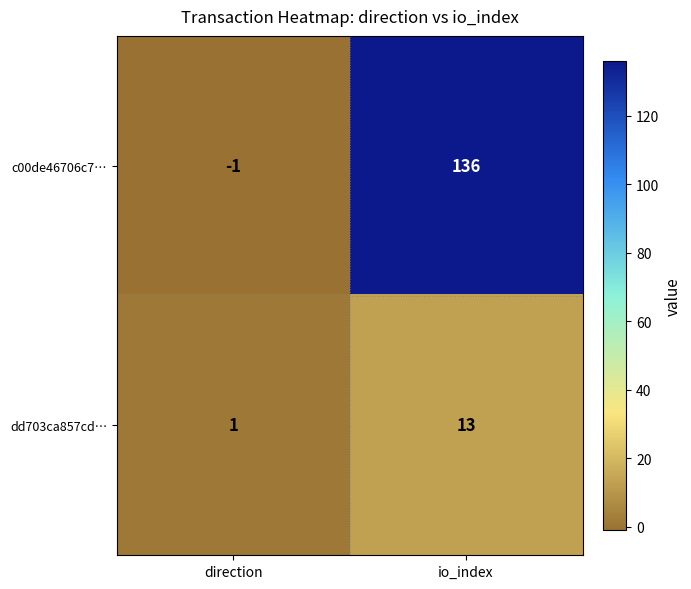

Which series has the largest range (max minus min)?

c00de46706c7…